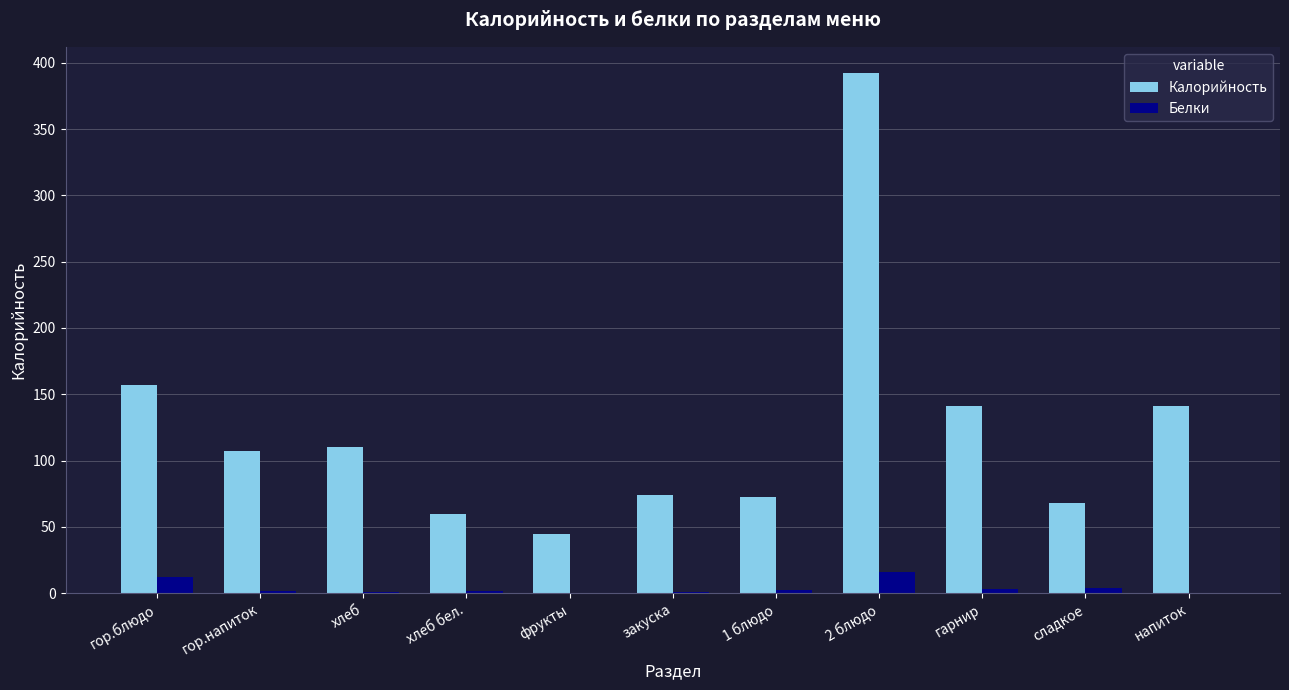

How many groups of bars are there?

11